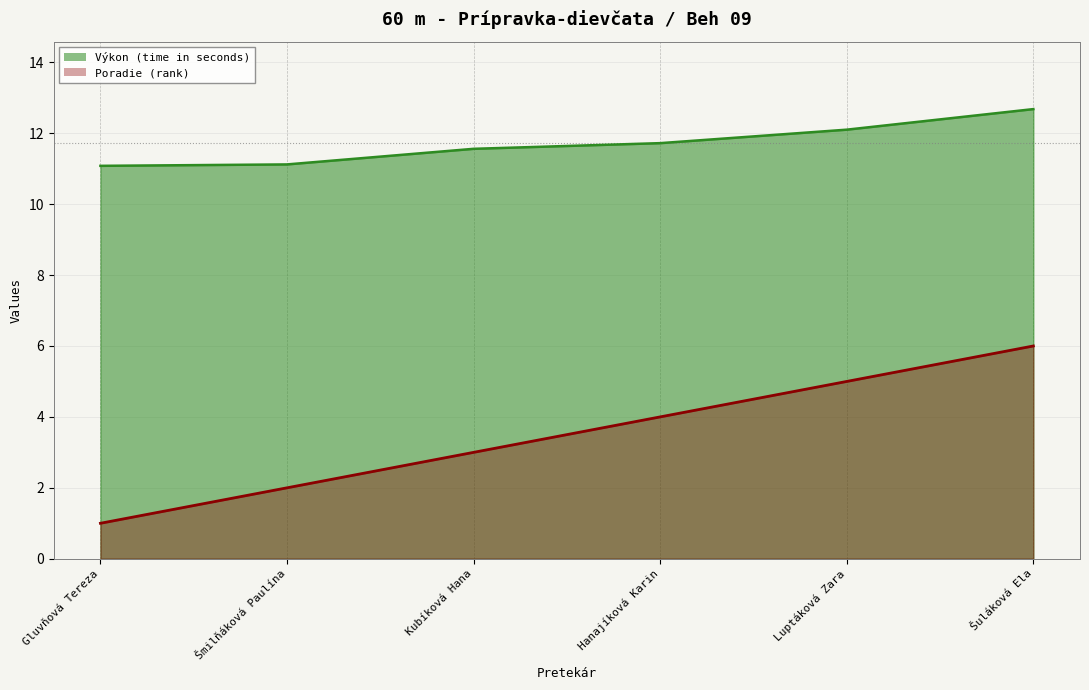

Read the Poradie value at Kubíková Hana.

3.0